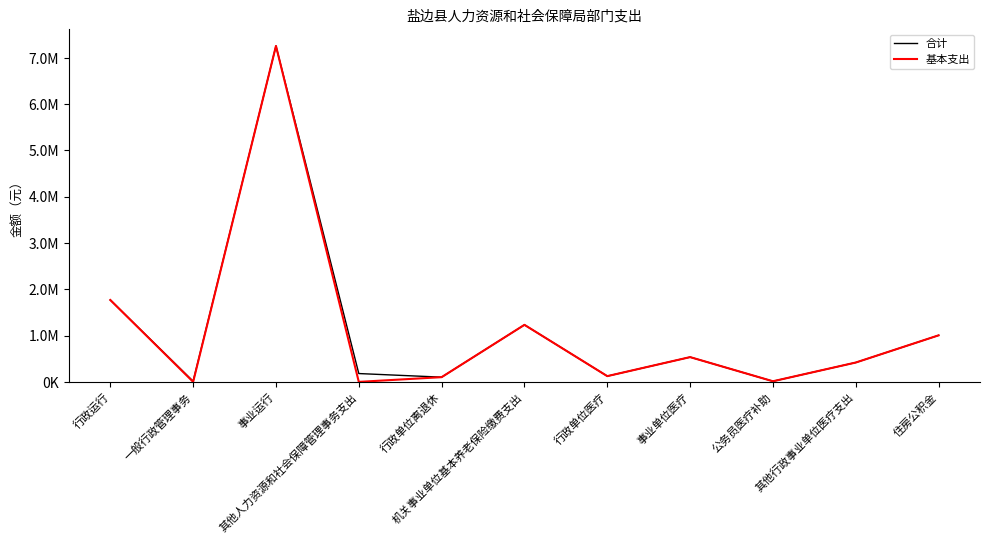

Reading left to right, list all the values displayed in this chart.

合计: 1769306.1	13200.0	7258916.8	180000.0	101970.3	1232426.2	124110.5	535208.0	13200.0	418103.1	1005590.1
基本支出: 1769306.1	0.0	7258916.8	0.0	101970.3	1232426.2	124110.5	535208.0	13200.0	418103.1	1005590.1